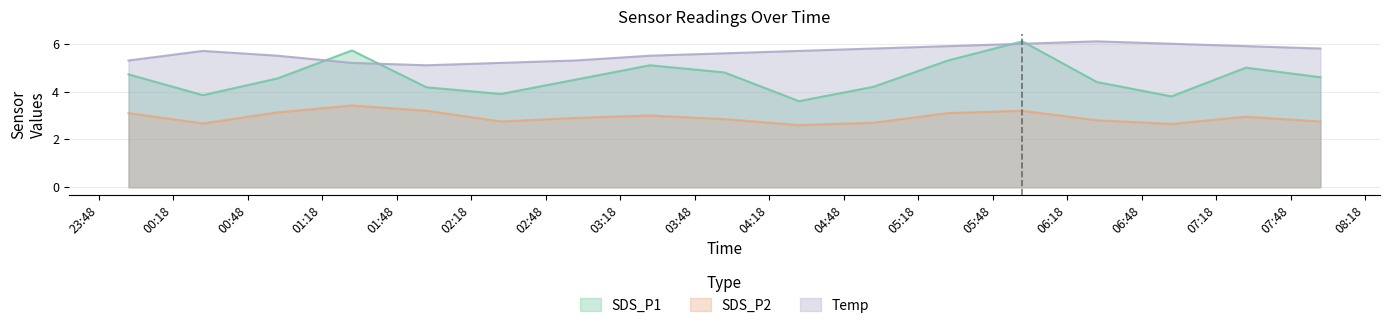

What are all the series names shown in the legend?

SDS_P1, SDS_P2, Temp